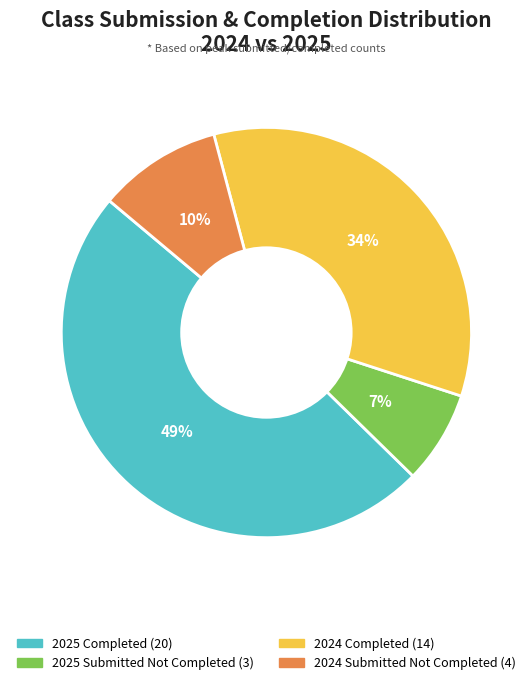

To the nearest percent, what is the average slice percentage?

25%